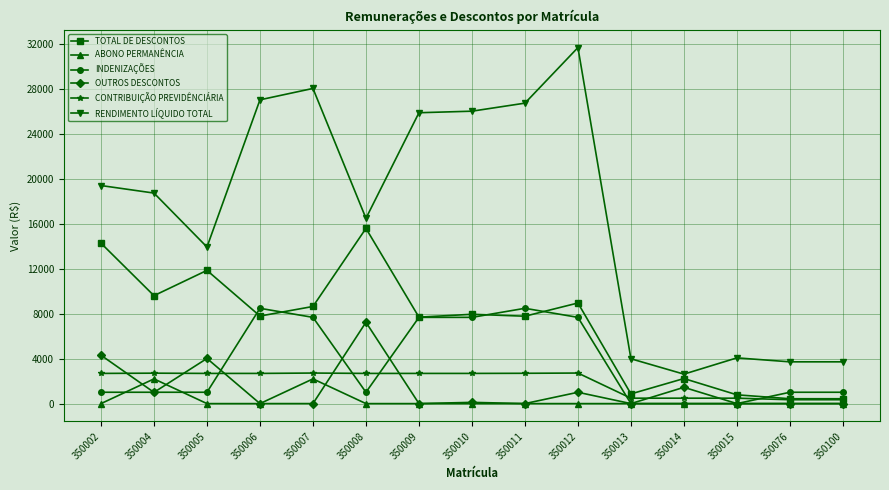

True or false: ABONO PERMANÊNCIA and RENDIMENTO LÍQUIDO TOTAL intersect in this chart.

False